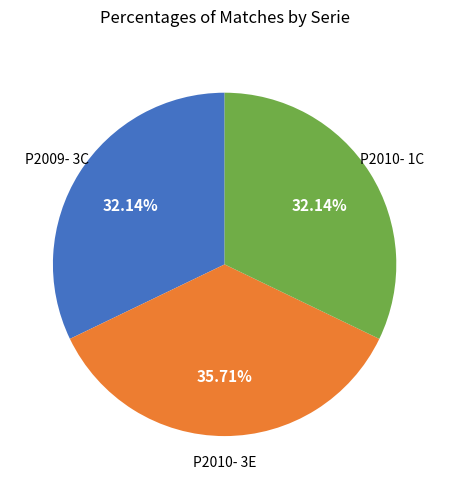

Is there a majority slice in this chart?

No